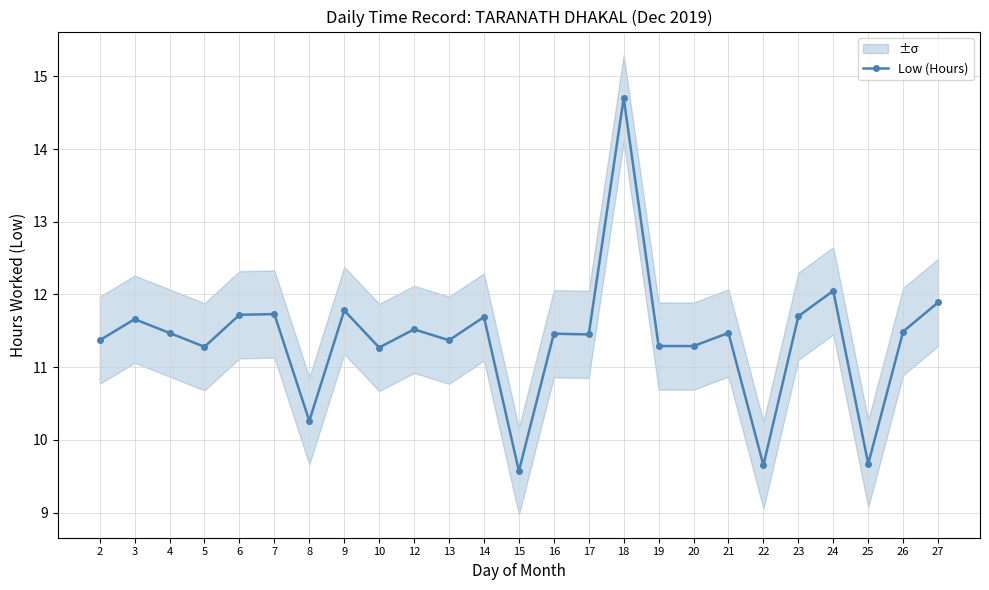

Between 3 and 5, which is larger?

3